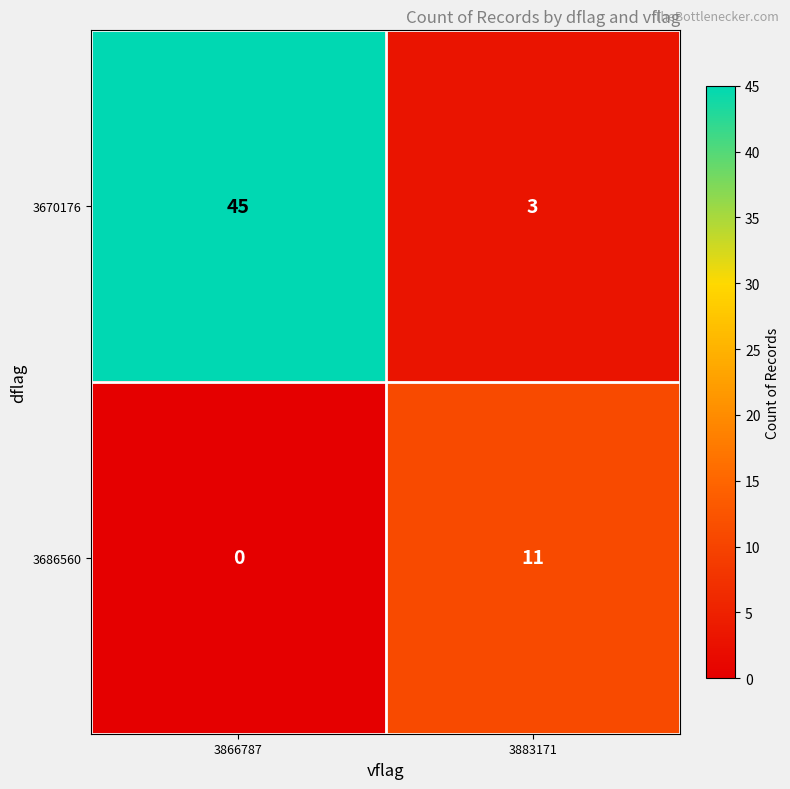

What value does the 3686560 series have at 3883171, to the nearest 5?

10